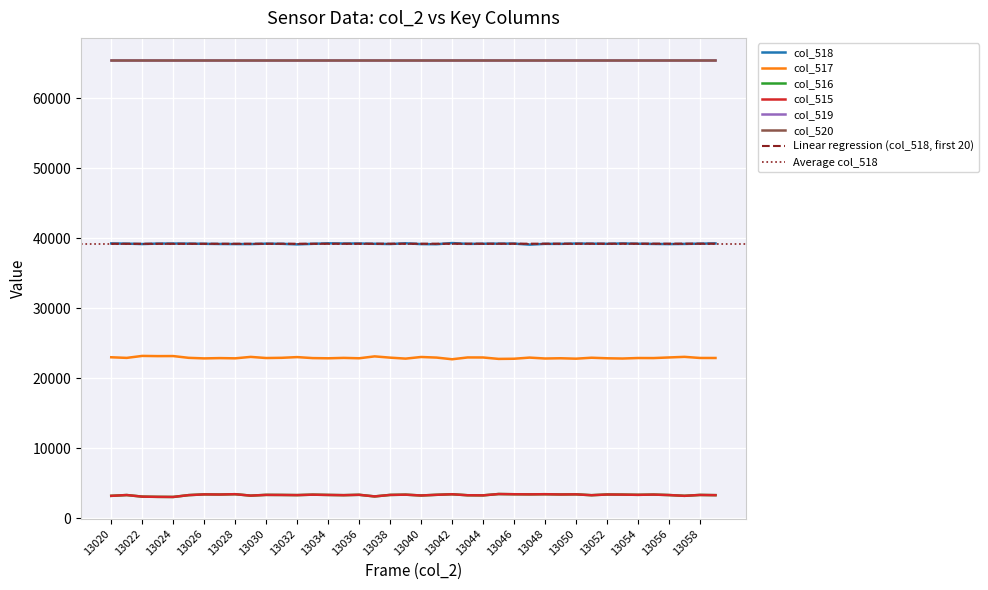

The value of col_516 at 13049 is 3422. True or false?

True